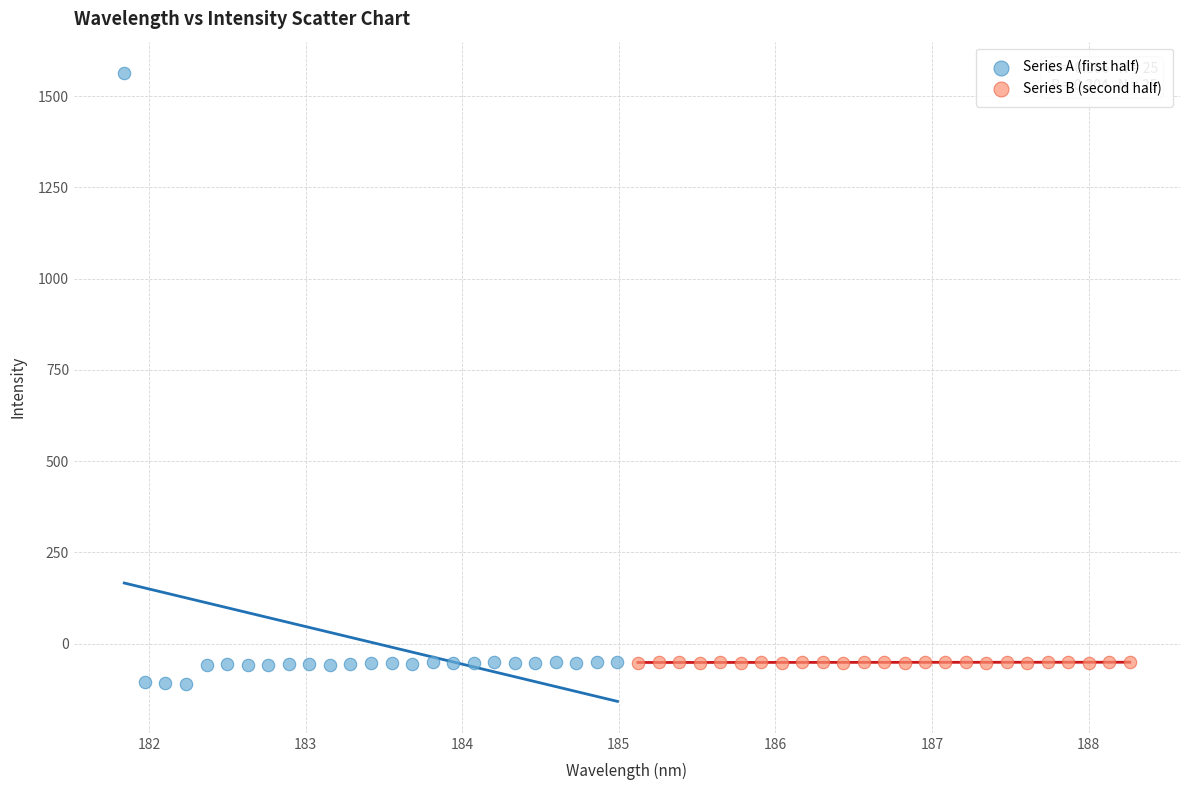

Which series contains the highest Y value?

Series A (first half)